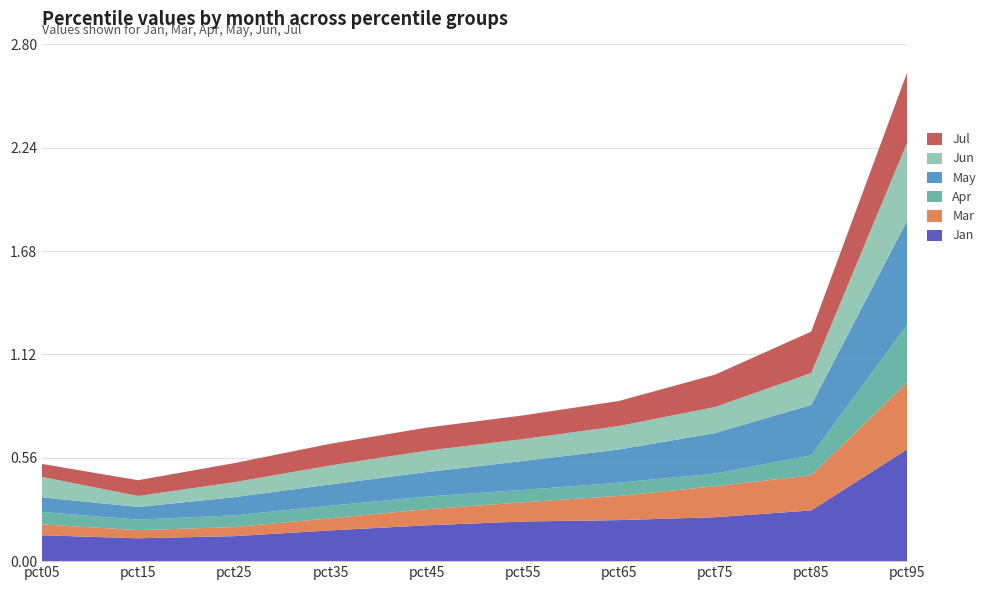

Reading right to left, transcribe all the data shown in this chart.

Jan: pct95=0.6	pct85=0.3	pct75=0.2	pct65=0.2	pct55=0.2	pct45=0.2	pct35=0.2	pct25=0.1	pct15=0.1	pct05=0.1
Mar: pct95=0.4	pct85=0.2	pct75=0.2	pct65=0.1	pct55=0.1	pct45=0.1	pct35=0.1	pct25=0.0	pct15=0.0	pct05=0.1
Apr: pct95=0.3	pct85=0.1	pct75=0.1	pct65=0.1	pct55=0.1	pct45=0.1	pct35=0.1	pct25=0.1	pct15=0.1	pct05=0.1
May: pct95=0.6	pct85=0.3	pct75=0.2	pct65=0.2	pct55=0.2	pct45=0.1	pct35=0.1	pct25=0.1	pct15=0.1	pct05=0.1
Jun: pct95=0.4	pct85=0.2	pct75=0.1	pct65=0.1	pct55=0.1	pct45=0.1	pct35=0.1	pct25=0.1	pct15=0.1	pct05=0.1
Jul: pct95=0.4	pct85=0.2	pct75=0.2	pct65=0.1	pct55=0.1	pct45=0.1	pct35=0.1	pct25=0.1	pct15=0.1	pct05=0.1